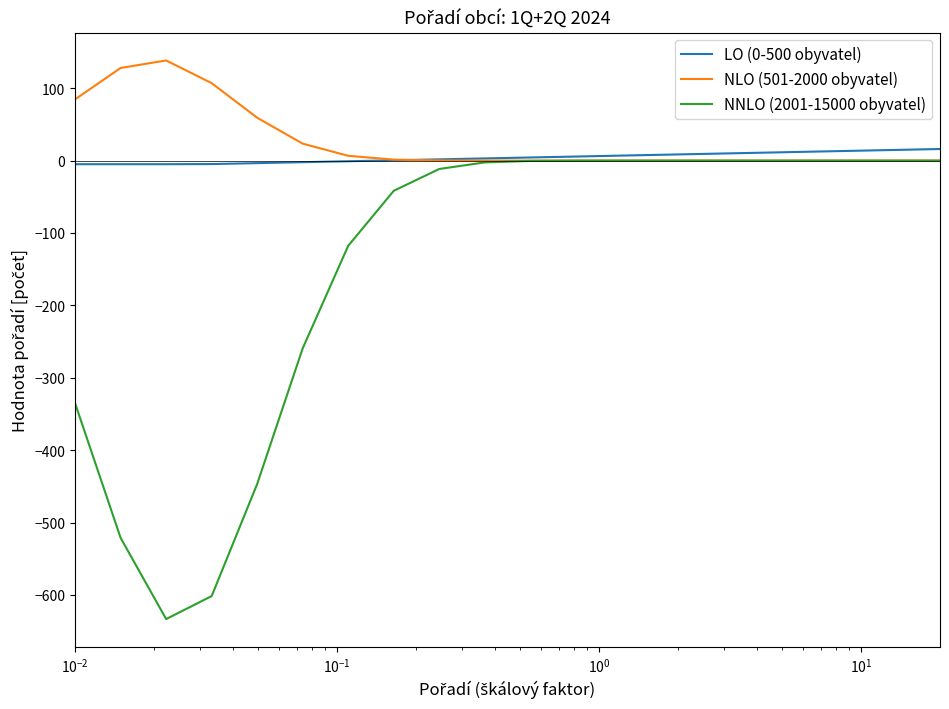

Does the chart display data point markers on the line(s)?

No